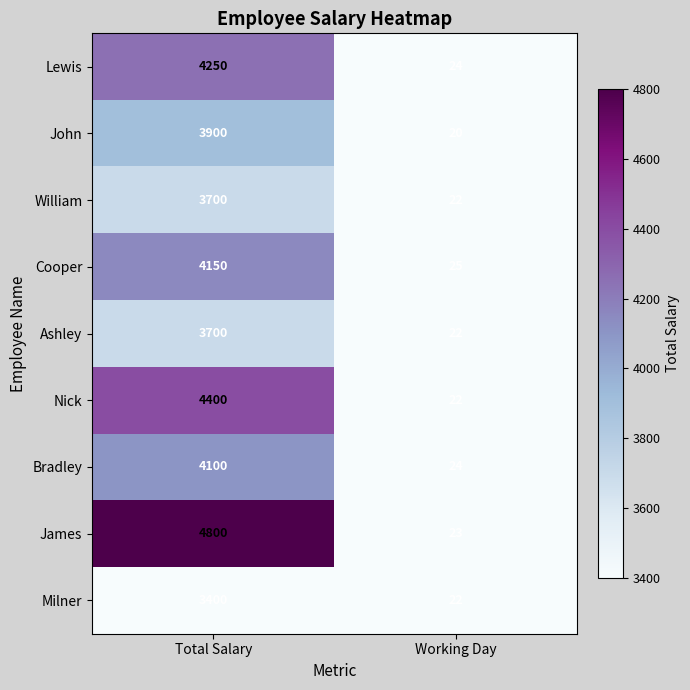

At which category does the chart reach its peak across all series?

Total Salary